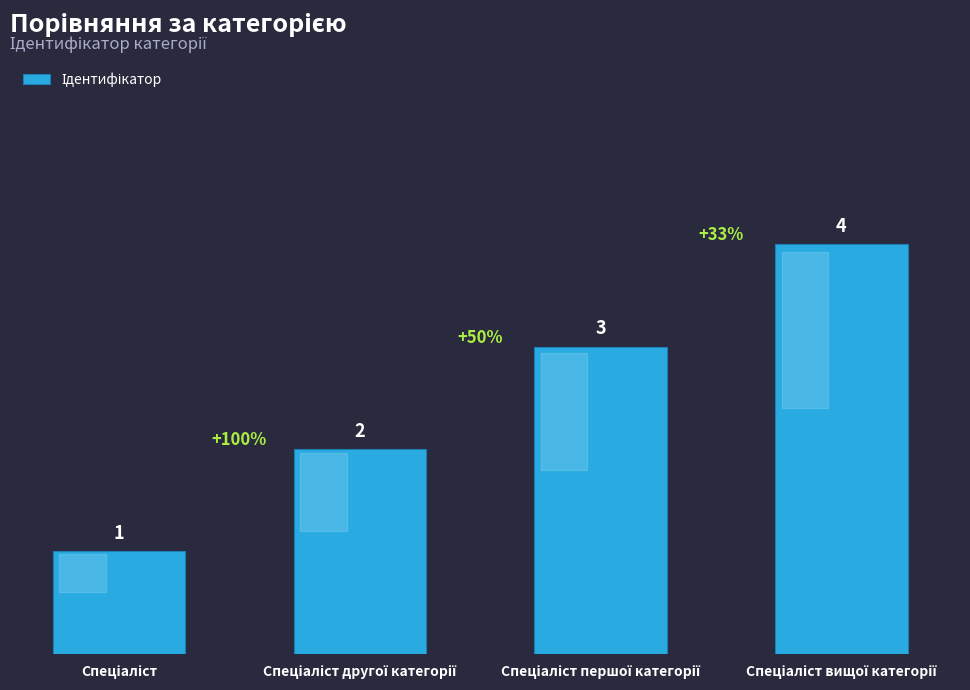

What is the value of the 4th bar from the left?

4